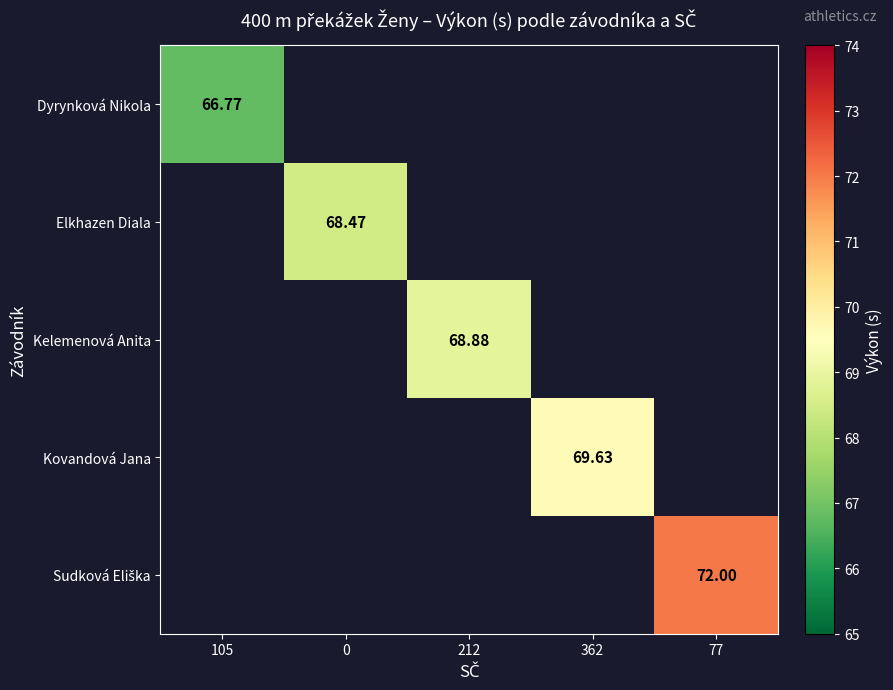

At how many categories does at least one series exceed 70?

1